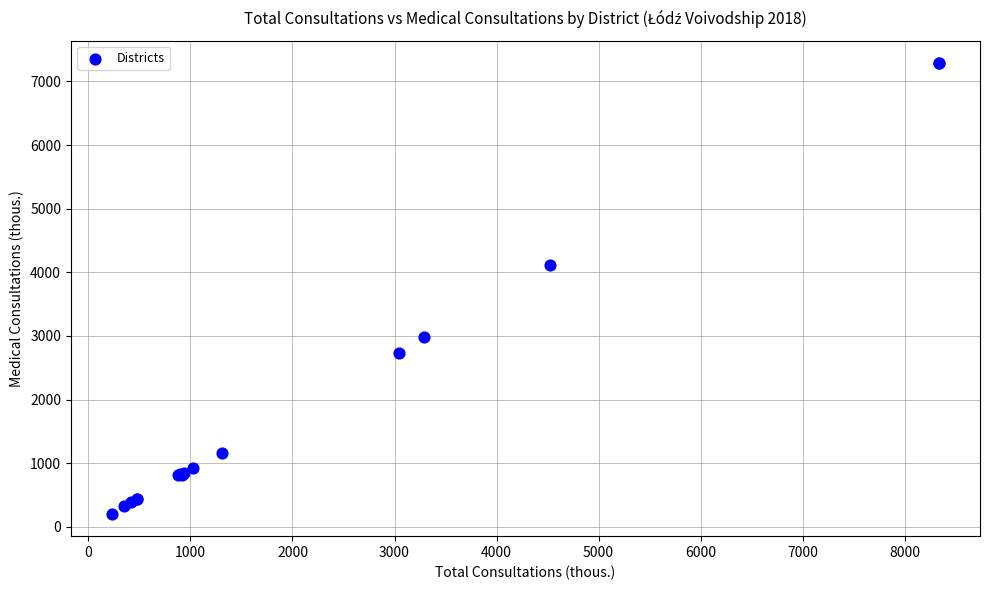

What Y value in the scatter plot is closest to 3746?

4114.8